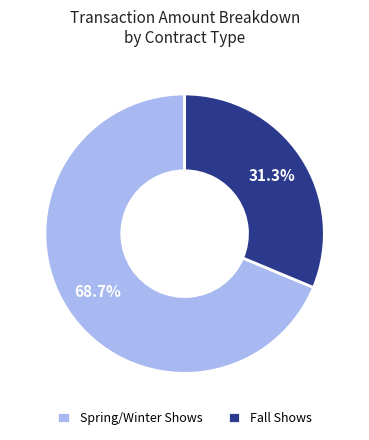

Does any single category account for the majority?

Yes